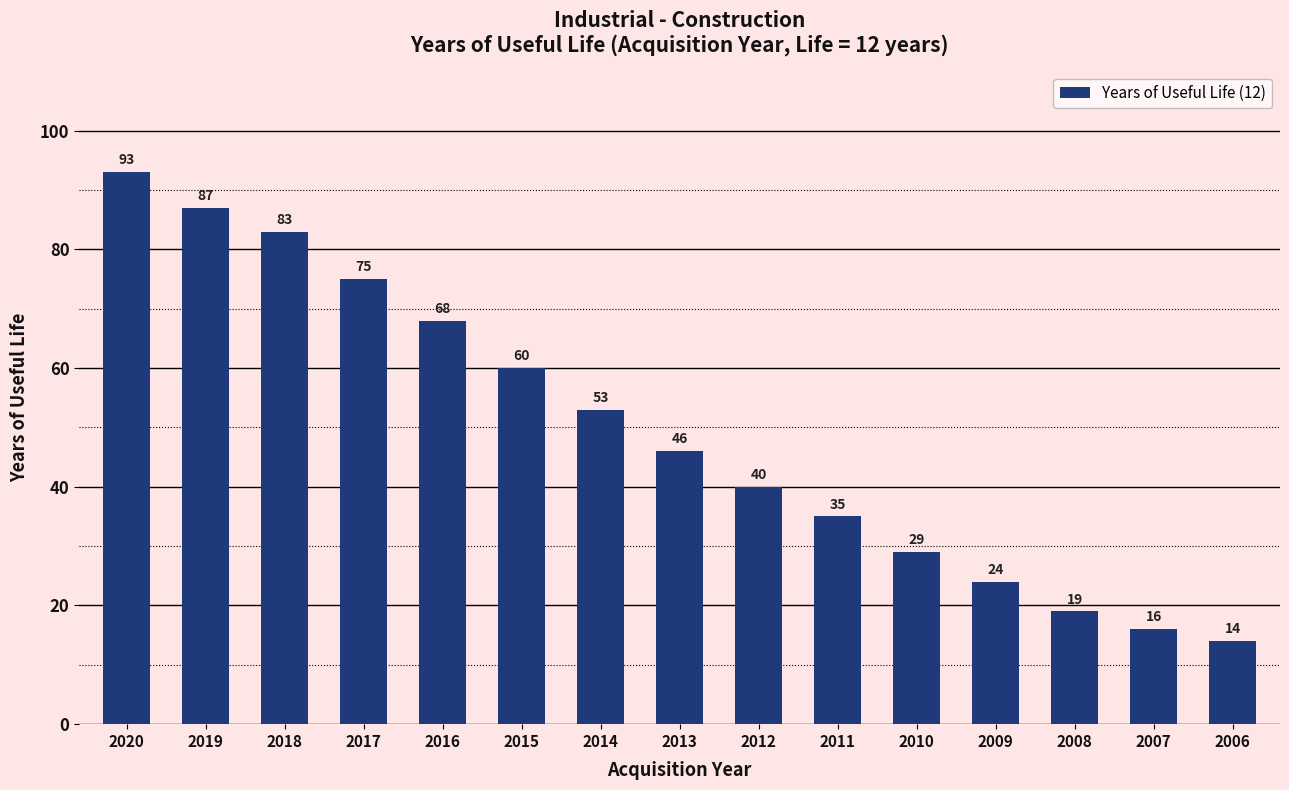

What is the average value?

49